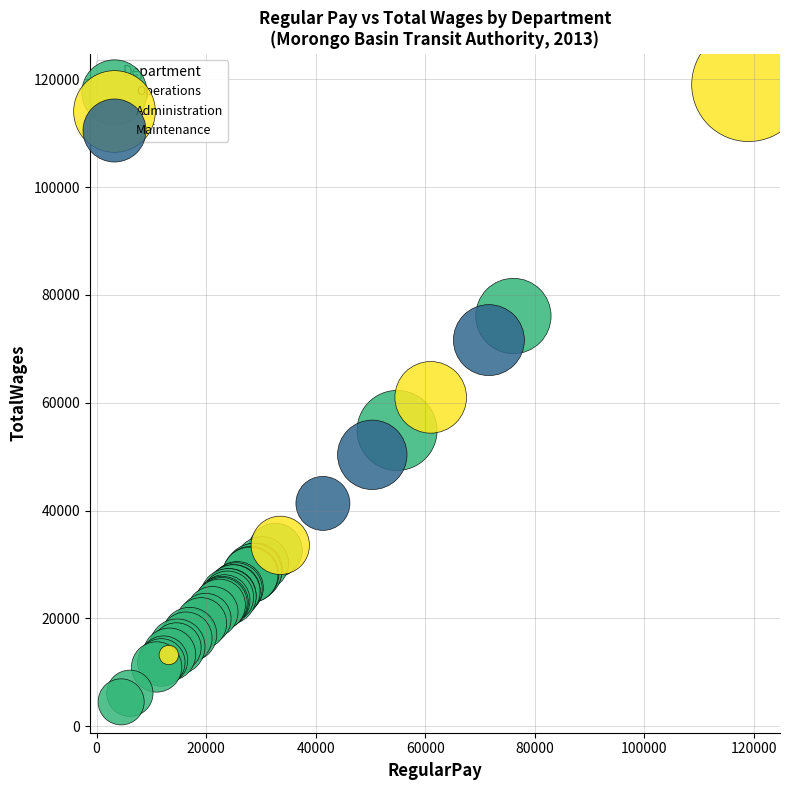

Which series has the largest Y range (max minus min)?

Administration